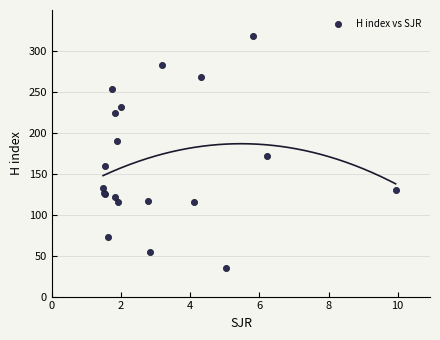

What Y value in the scatter plot is closest to 176?

172